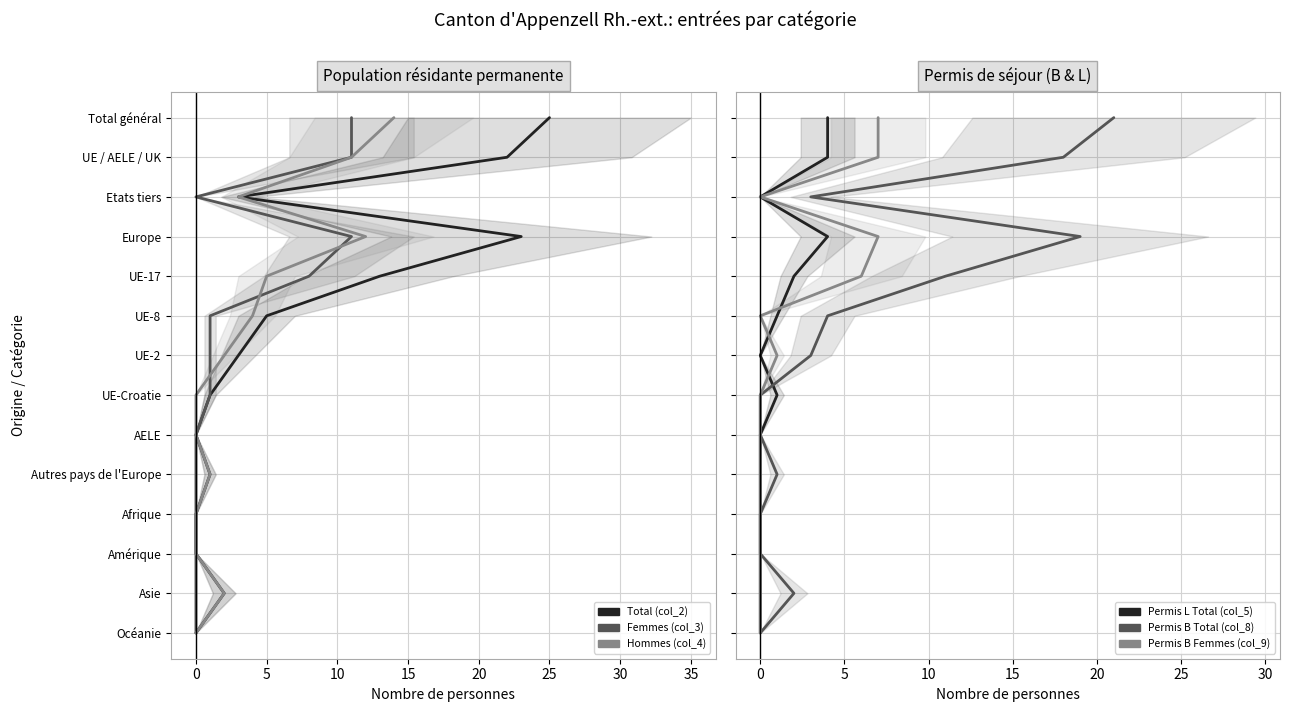

How many series are shown in this chart?

6